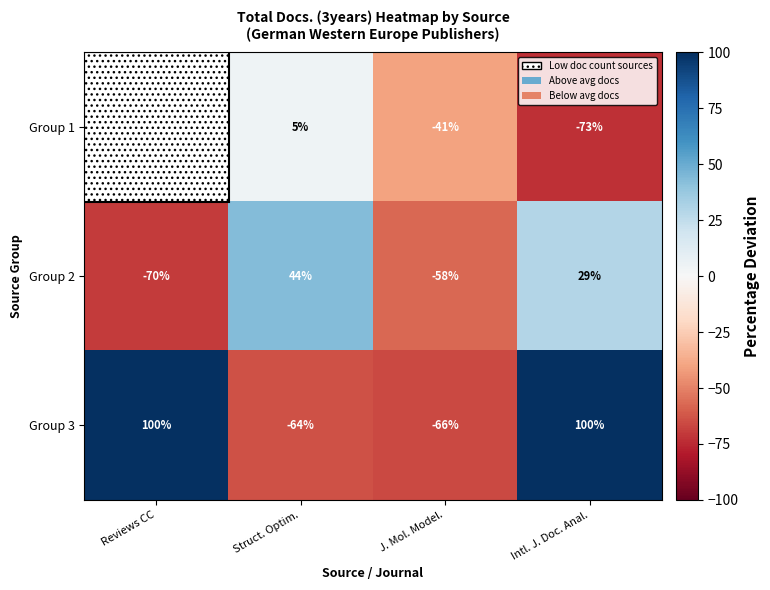

Which category has the highest value in the Group 2 series?

Struct. Optim.